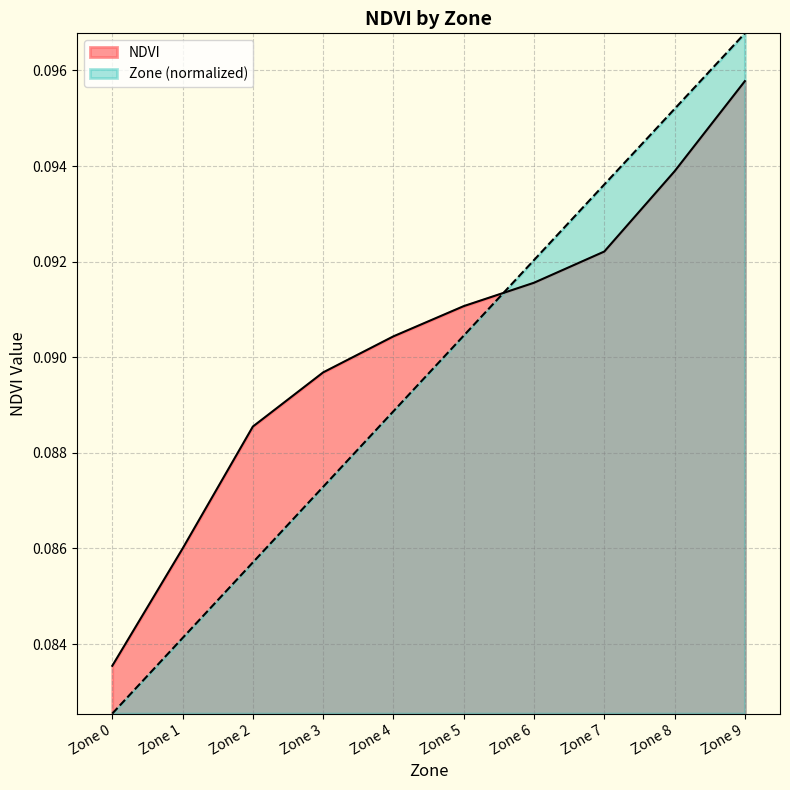

What is the sum of all Zone values?

0.9